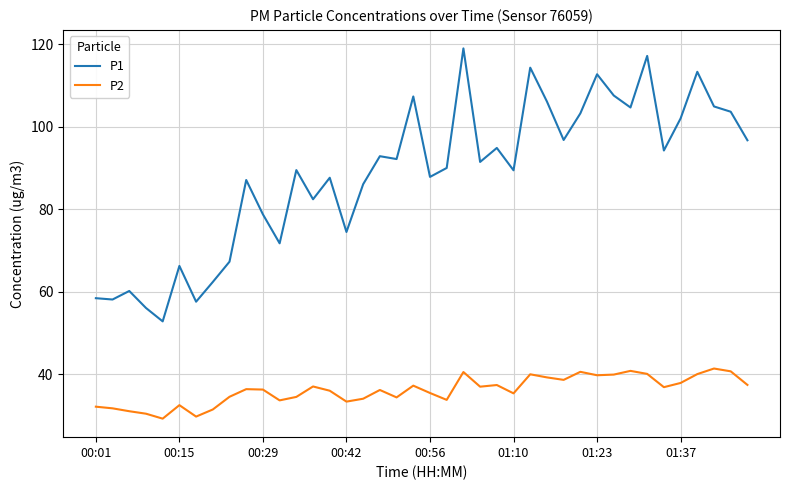

True or false: P1 and P2 intersect in this chart.

False